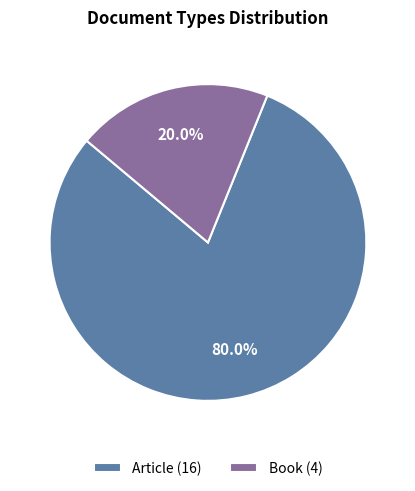

True or false: Book accounts for 9% of the total.

False